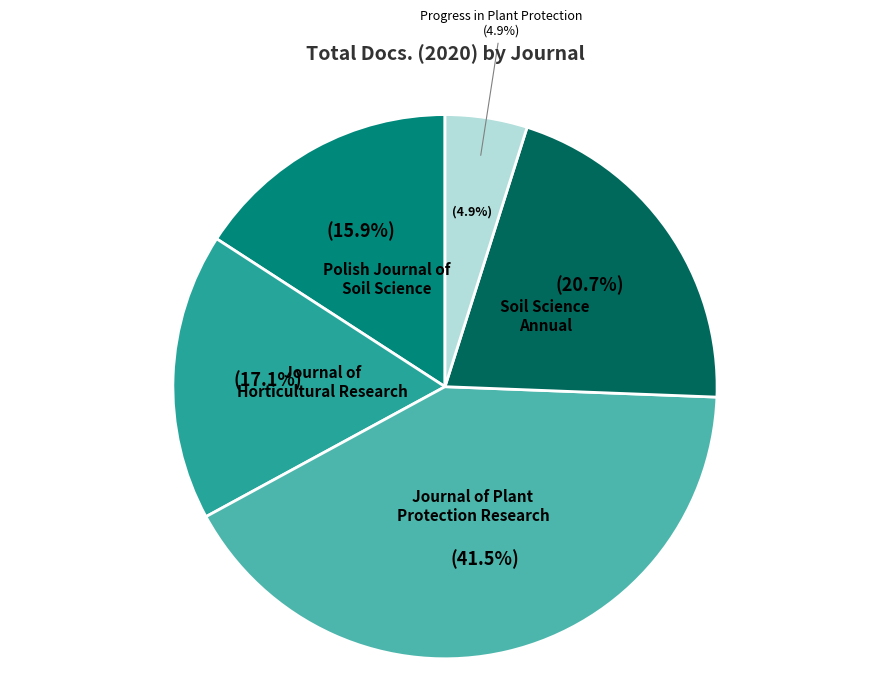

To the nearest percent, what percentage of the pie is Journal of
Horticultural Research?

17%